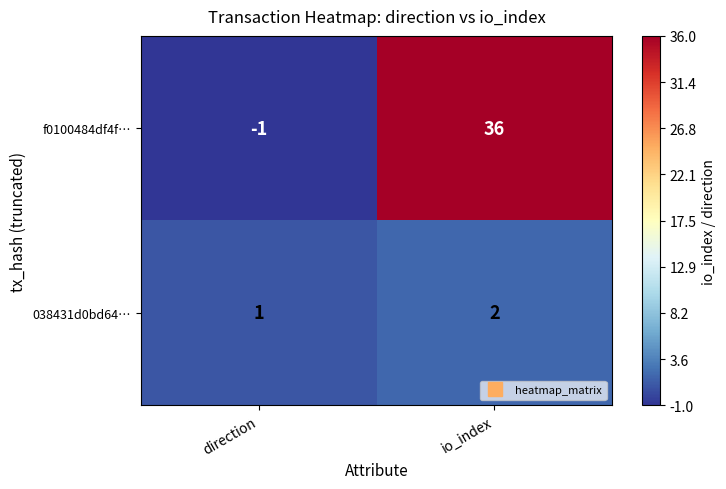

Count the number of categories in the chart.

2